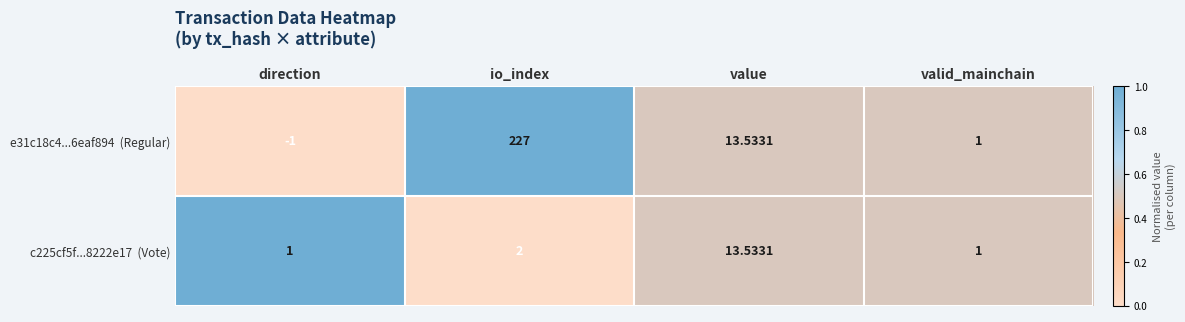

Which label corresponds to the largest value in the chart?

io_index